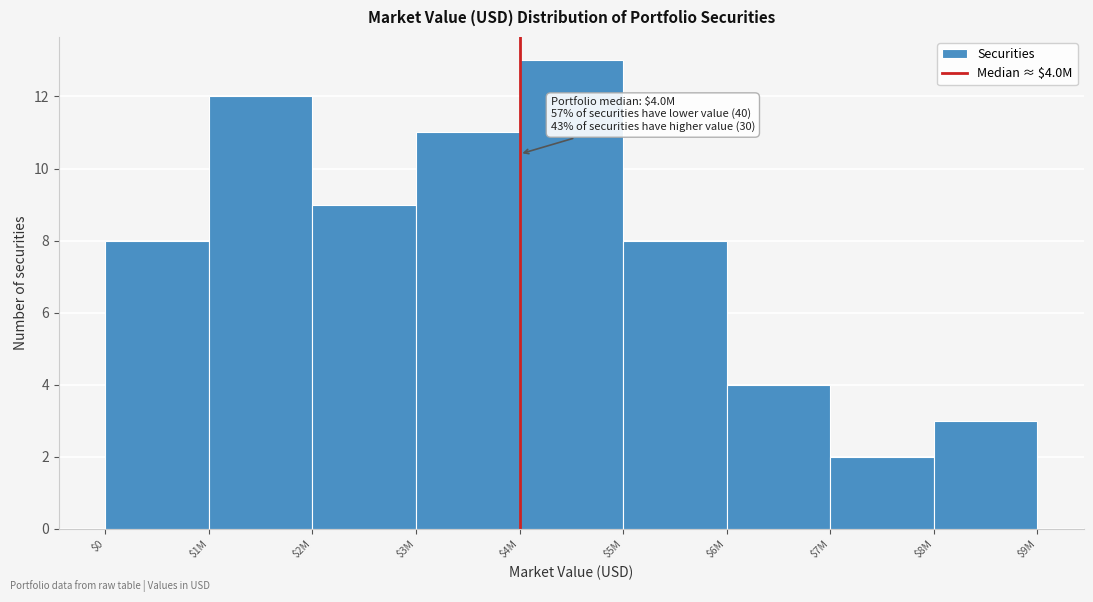

Reading left to right, transcribe all the data shown in this chart.

8	12	9	11	13	8	4	2	3